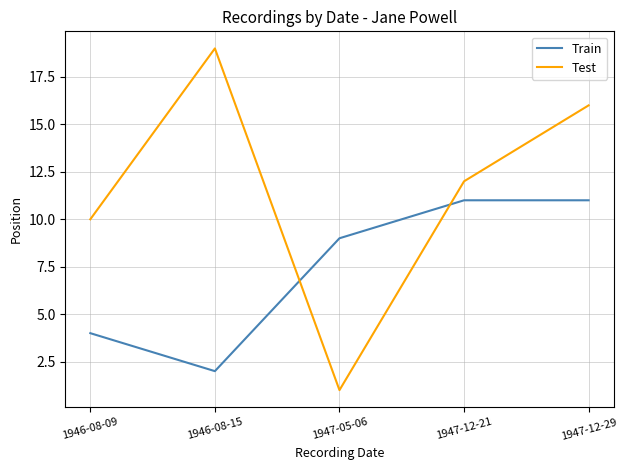

What is the spread (max minus min) of values at 1946-08-09?

6